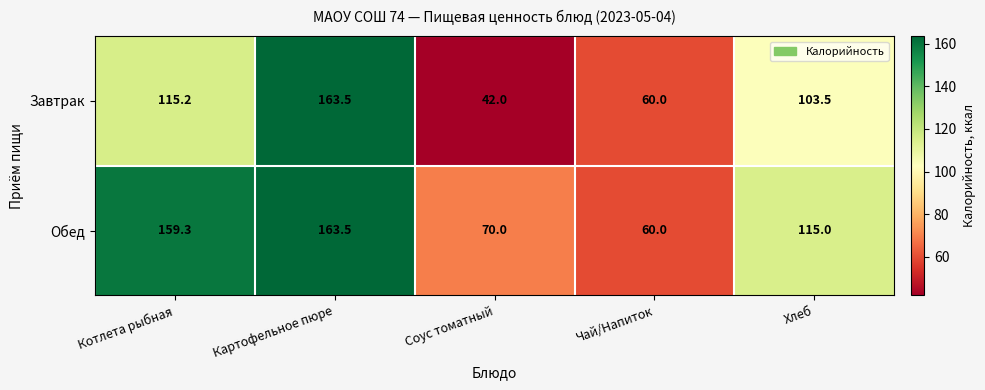

At how many categories does at least one series exceed 84?

3